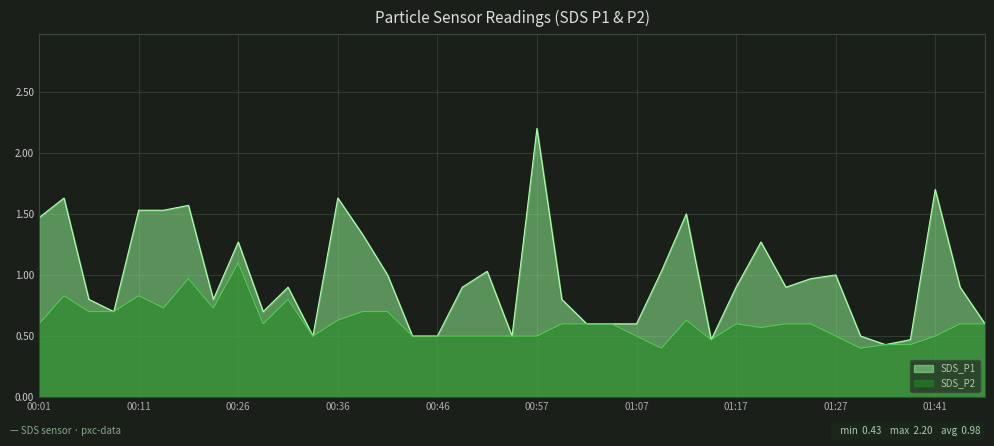

True or false: SDS_P2 and SDS_P1 cross at least once.

False